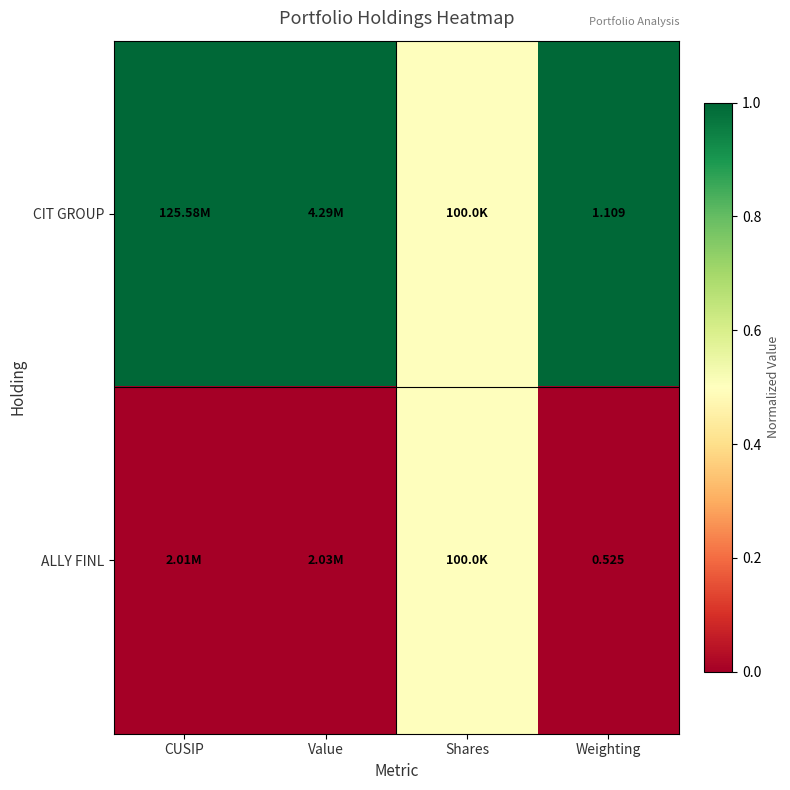

True or false: ALLY FINL has a value of 0.0 at Value.

True